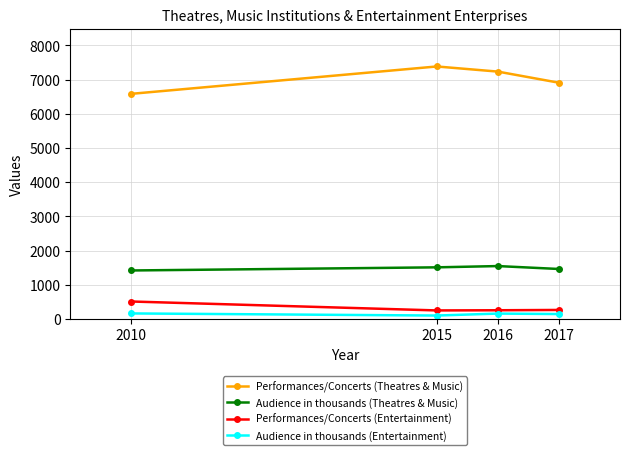

Which series has the largest range (max minus min)?

Performances/Concerts (Theatres & Music)